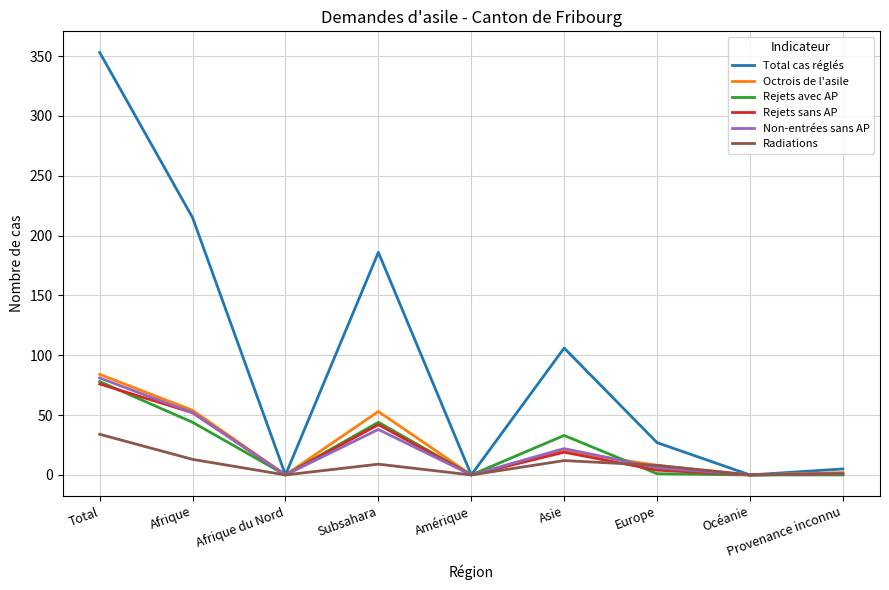

What is the difference between the second highest and second lowest values in the Octrois de l'asile series?

54